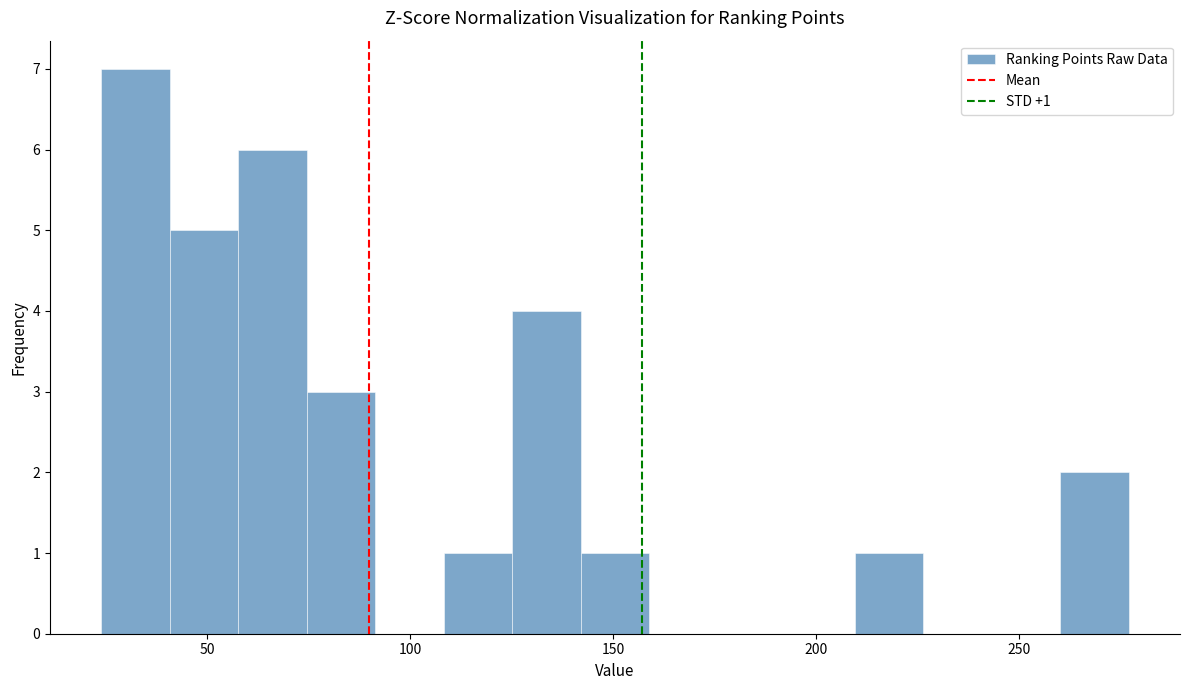

Read against the x-axis, roughly where is the centre of the tallest bar?

30